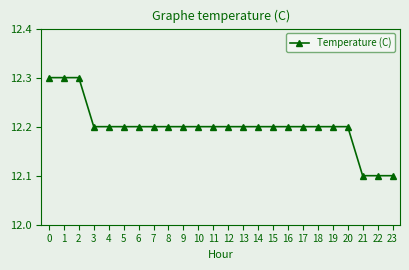

What is the ratio of the value at 3 to the value at 20?

1.0